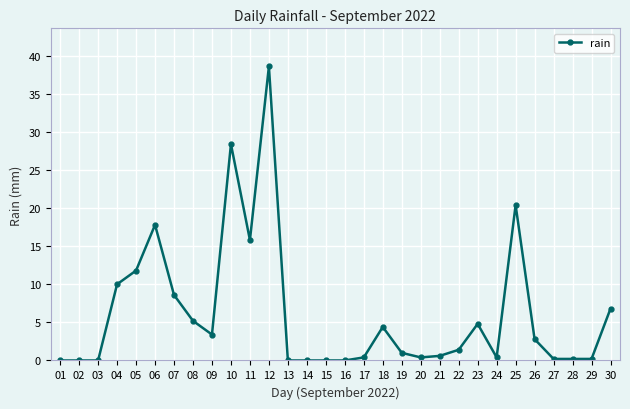

Reading left to right, list all the values displayed in this chart.

0.0	0.0	0.0	10.0	11.8	17.8	8.6	5.2	3.4	28.4	15.8	38.6	0.0	0.0	0.0	0.0	0.4	4.4	1.0	0.4	0.6	1.4	4.8	0.4	20.4	2.8	0.2	0.2	0.2	6.8